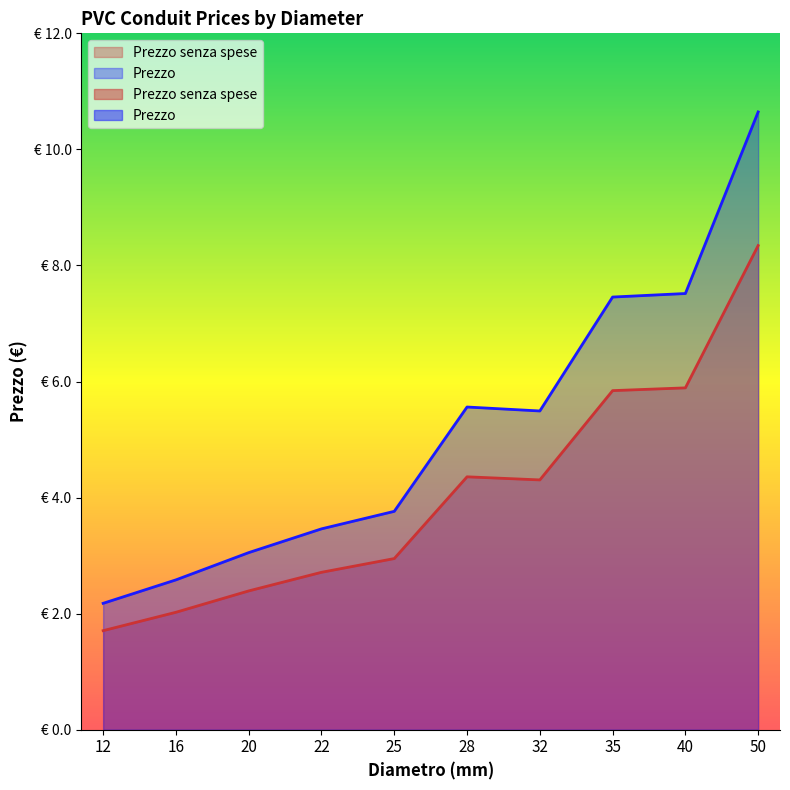

What is the value of the Prezzo point at the 1st from the left?

2.2